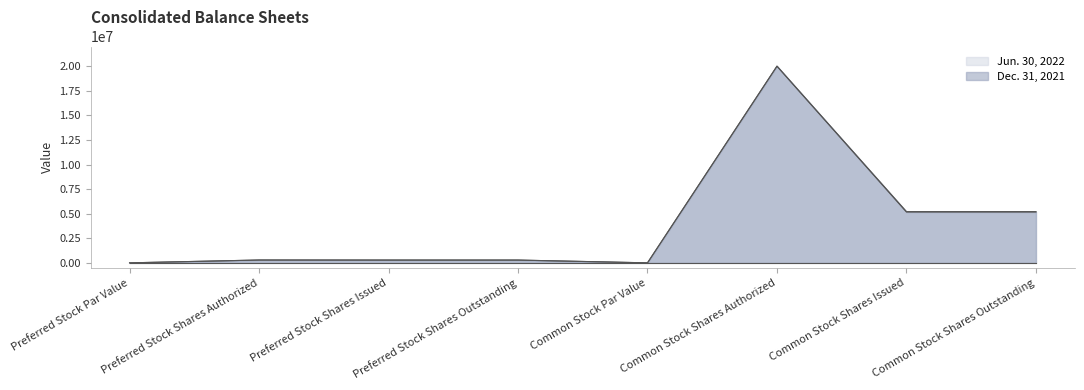

What is the difference between the second highest and minimum values in the Jun. 30, 2022 series?

5209542